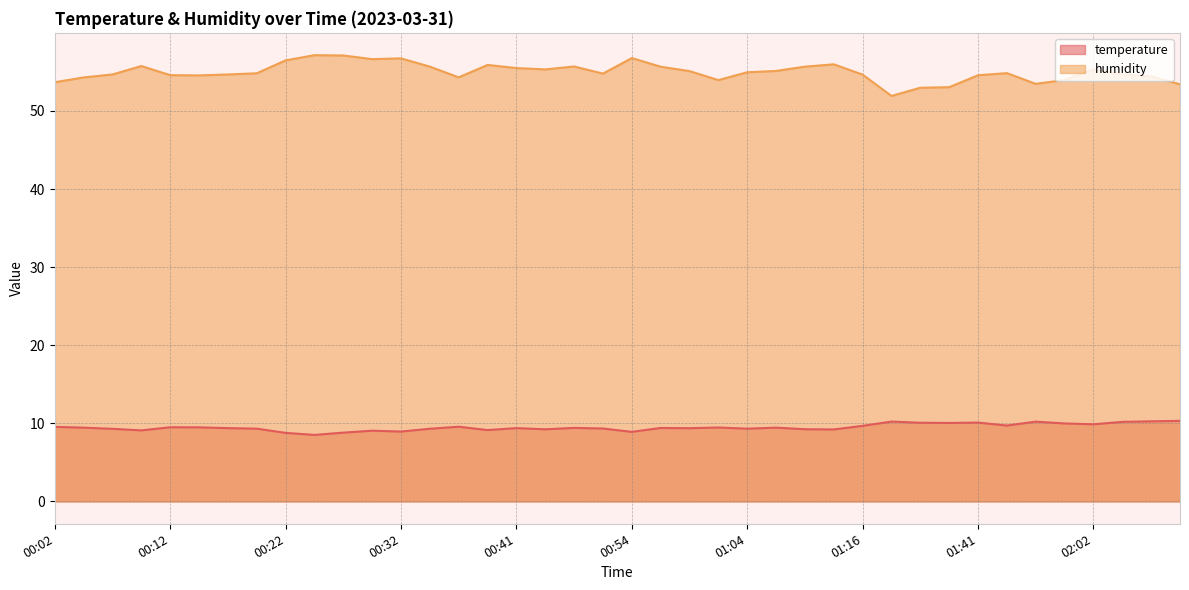

Reading left to right, what are all the values shown in this chart?

temperature: 00:02=9.6	00:04=9.4	00:07=9.3	00:09=9.1	00:12=9.5	00:14=9.5	00:17=9.4	00:19=9.3	00:22=8.8	00:24=8.5	00:27=8.8	00:29=9.1	00:32=8.9	00:34=9.3	00:36=9.6	00:39=9.1	00:41=9.4	00:44=9.2	00:47=9.4	00:49=9.3	00:54=8.9	00:57=9.4	00:59=9.4	01:02=9.5	01:04=9.3	01:09=9.4	01:12=9.2	01:14=9.2	01:16=9.7	01:27=10.2	01:30=10.1	01:35=10.1	01:41=10.1	01:51=9.7	01:54=10.2	01:57=10.0	02:02=9.9	02:05=10.2	02:07=10.3	02:10=10.3
humidity: 00:02=53.7	00:04=54.3	00:07=54.7	00:09=55.8	00:12=54.6	00:14=54.5	00:17=54.7	00:19=54.8	00:22=56.5	00:24=57.1	00:27=57.1	00:29=56.6	00:32=56.7	00:34=55.7	00:36=54.3	00:39=55.9	00:41=55.5	00:44=55.3	00:47=55.7	00:49=54.8	00:54=56.8	00:57=55.7	00:59=55.1	01:02=54.0	01:04=55.0	01:09=55.1	01:12=55.7	01:14=56.0	01:16=54.6	01:27=51.9	01:30=53.0	01:35=53.0	01:41=54.6	01:51=54.8	01:54=53.5	01:57=54.0	02:02=55.3	02:05=54.7	02:07=54.4	02:10=53.4